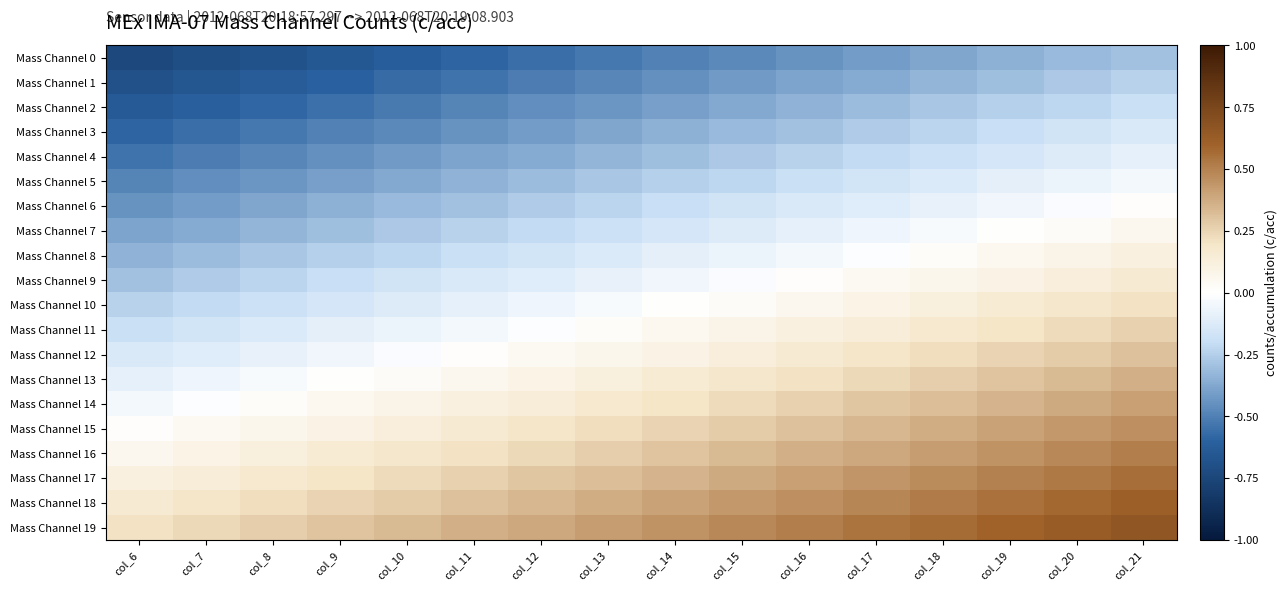

Reading left to right, what are all the values shown in this chart?

Mass Channel 0: col_6=-0.7	col_7=-0.7	col_8=-0.7	col_9=-0.7	col_10=-0.6	col_11=-0.6	col_12=-0.6	col_13=-0.5	col_14=-0.5	col_15=-0.5	col_16=-0.4	col_17=-0.4	col_18=-0.4	col_19=-0.3	col_20=-0.3	col_21=-0.3
Mass Channel 1: col_6=-0.7	col_7=-0.7	col_8=-0.6	col_9=-0.6	col_10=-0.6	col_11=-0.5	col_12=-0.5	col_13=-0.5	col_14=-0.5	col_15=-0.4	col_16=-0.4	col_17=-0.4	col_18=-0.3	col_19=-0.3	col_20=-0.3	col_21=-0.2
Mass Channel 2: col_6=-0.6	col_7=-0.6	col_8=-0.6	col_9=-0.6	col_10=-0.5	col_11=-0.5	col_12=-0.5	col_13=-0.4	col_14=-0.4	col_15=-0.4	col_16=-0.3	col_17=-0.3	col_18=-0.3	col_19=-0.2	col_20=-0.2	col_21=-0.2
Mass Channel 3: col_6=-0.6	col_7=-0.6	col_8=-0.5	col_9=-0.5	col_10=-0.5	col_11=-0.4	col_12=-0.4	col_13=-0.4	col_14=-0.4	col_15=-0.3	col_16=-0.3	col_17=-0.3	col_18=-0.2	col_19=-0.2	col_20=-0.2	col_21=-0.1
Mass Channel 4: col_6=-0.5	col_7=-0.5	col_8=-0.5	col_9=-0.5	col_10=-0.4	col_11=-0.4	col_12=-0.4	col_13=-0.3	col_14=-0.3	col_15=-0.3	col_16=-0.2	col_17=-0.2	col_18=-0.2	col_19=-0.2	col_20=-0.1	col_21=-0.1
Mass Channel 5: col_6=-0.5	col_7=-0.5	col_8=-0.4	col_9=-0.4	col_10=-0.4	col_11=-0.3	col_12=-0.3	col_13=-0.3	col_14=-0.2	col_15=-0.2	col_16=-0.2	col_17=-0.2	col_18=-0.1	col_19=-0.1	col_20=-0.1	col_21=-0.0
Mass Channel 6: col_6=-0.4	col_7=-0.4	col_8=-0.4	col_9=-0.3	col_10=-0.3	col_11=-0.3	col_12=-0.3	col_13=-0.2	col_14=-0.2	col_15=-0.2	col_16=-0.1	col_17=-0.1	col_18=-0.1	col_19=-0.1	col_20=-0.0	col_21=0.0
Mass Channel 7: col_6=-0.4	col_7=-0.4	col_8=-0.3	col_9=-0.3	col_10=-0.3	col_11=-0.2	col_12=-0.2	col_13=-0.2	col_14=-0.2	col_15=-0.1	col_16=-0.1	col_17=-0.1	col_18=-0.0	col_19=-0.0	col_20=0.0	col_21=0.1
Mass Channel 8: col_6=-0.3	col_7=-0.3	col_8=-0.3	col_9=-0.2	col_10=-0.2	col_11=-0.2	col_12=-0.2	col_13=-0.1	col_14=-0.1	col_15=-0.1	col_16=-0.0	col_17=-0.0	col_18=0.0	col_19=0.0	col_20=0.1	col_21=0.1
Mass Channel 9: col_6=-0.3	col_7=-0.3	col_8=-0.2	col_9=-0.2	col_10=-0.2	col_11=-0.1	col_12=-0.1	col_13=-0.1	col_14=-0.1	col_15=-0.0	col_16=0.0	col_17=0.0	col_18=0.1	col_19=0.1	col_20=0.1	col_21=0.2
Mass Channel 10: col_6=-0.2	col_7=-0.2	col_8=-0.2	col_9=-0.1	col_10=-0.1	col_11=-0.1	col_12=-0.1	col_13=-0.0	col_14=0.0	col_15=0.0	col_16=0.1	col_17=0.1	col_18=0.1	col_19=0.1	col_20=0.2	col_21=0.2
Mass Channel 11: col_6=-0.2	col_7=-0.2	col_8=-0.1	col_9=-0.1	col_10=-0.1	col_11=-0.0	col_12=-0.0	col_13=0.0	col_14=0.1	col_15=0.1	col_16=0.1	col_17=0.1	col_18=0.2	col_19=0.2	col_20=0.2	col_21=0.3
Mass Channel 12: col_6=-0.1	col_7=-0.1	col_8=-0.1	col_9=-0.0	col_10=-0.0	col_11=0.0	col_12=0.0	col_13=0.1	col_14=0.1	col_15=0.1	col_16=0.2	col_17=0.2	col_18=0.2	col_19=0.2	col_20=0.3	col_21=0.3
Mass Channel 13: col_6=-0.1	col_7=-0.1	col_8=-0.0	col_9=0.0	col_10=0.0	col_11=0.1	col_12=0.1	col_13=0.1	col_14=0.2	col_15=0.2	col_16=0.2	col_17=0.2	col_18=0.3	col_19=0.3	col_20=0.3	col_21=0.4
Mass Channel 14: col_6=-0.0	col_7=-0.0	col_8=0.0	col_9=0.1	col_10=0.1	col_11=0.1	col_12=0.1	col_13=0.2	col_14=0.2	col_15=0.2	col_16=0.3	col_17=0.3	col_18=0.3	col_19=0.3	col_20=0.4	col_21=0.4
Mass Channel 15: col_6=0.0	col_7=0.0	col_8=0.1	col_9=0.1	col_10=0.1	col_11=0.2	col_12=0.2	col_13=0.2	col_14=0.2	col_15=0.3	col_16=0.3	col_17=0.3	col_18=0.4	col_19=0.4	col_20=0.4	col_21=0.5
Mass Channel 16: col_6=0.1	col_7=0.1	col_8=0.1	col_9=0.2	col_10=0.2	col_11=0.2	col_12=0.2	col_13=0.3	col_14=0.3	col_15=0.3	col_16=0.4	col_17=0.4	col_18=0.4	col_19=0.5	col_20=0.5	col_21=0.5
Mass Channel 17: col_6=0.1	col_7=0.1	col_8=0.2	col_9=0.2	col_10=0.2	col_11=0.3	col_12=0.3	col_13=0.3	col_14=0.4	col_15=0.4	col_16=0.4	col_17=0.4	col_18=0.5	col_19=0.5	col_20=0.5	col_21=0.6
Mass Channel 18: col_6=0.2	col_7=0.2	col_8=0.2	col_9=0.2	col_10=0.3	col_11=0.3	col_12=0.3	col_13=0.4	col_14=0.4	col_15=0.4	col_16=0.5	col_17=0.5	col_18=0.5	col_19=0.6	col_20=0.6	col_21=0.6
Mass Channel 19: col_6=0.2	col_7=0.2	col_8=0.3	col_9=0.3	col_10=0.3	col_11=0.4	col_12=0.4	col_13=0.4	col_14=0.5	col_15=0.5	col_16=0.5	col_17=0.5	col_18=0.6	col_19=0.6	col_20=0.6	col_21=0.7